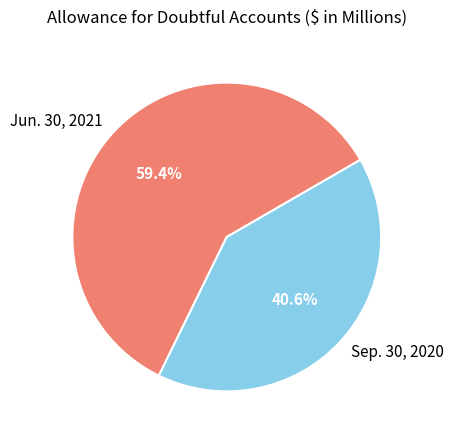

How much of the chart is everything except Jun. 30, 2021?

40.6%